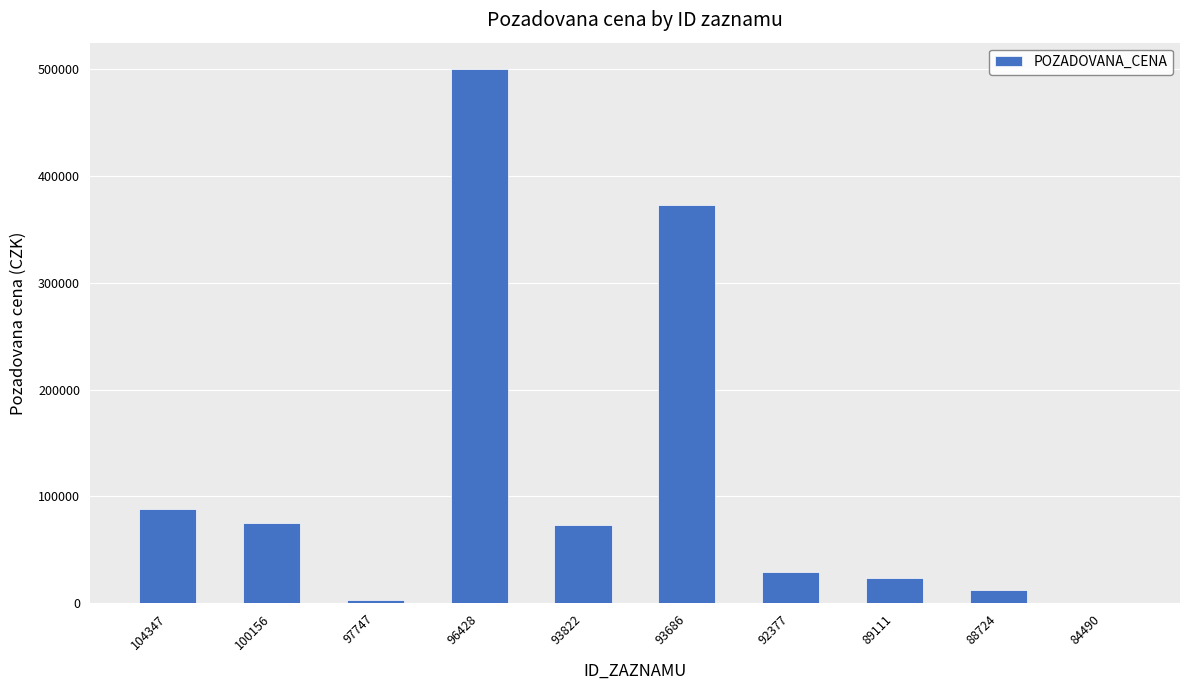

How many series are shown in this chart?

1